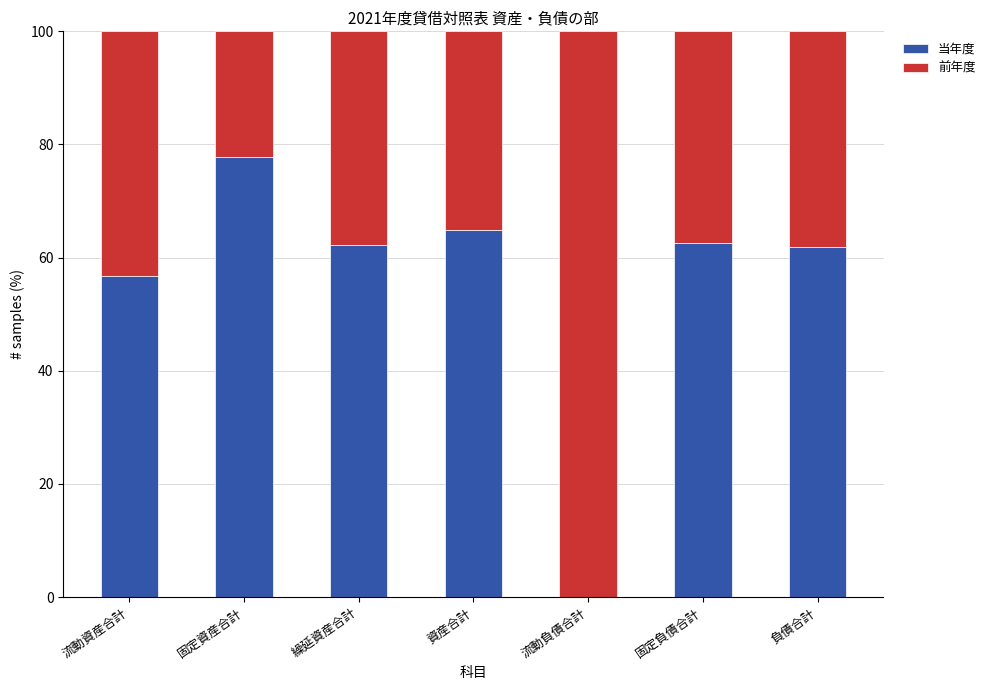

What is the approximate value of 当年度 at 固定資産合計?

77.8